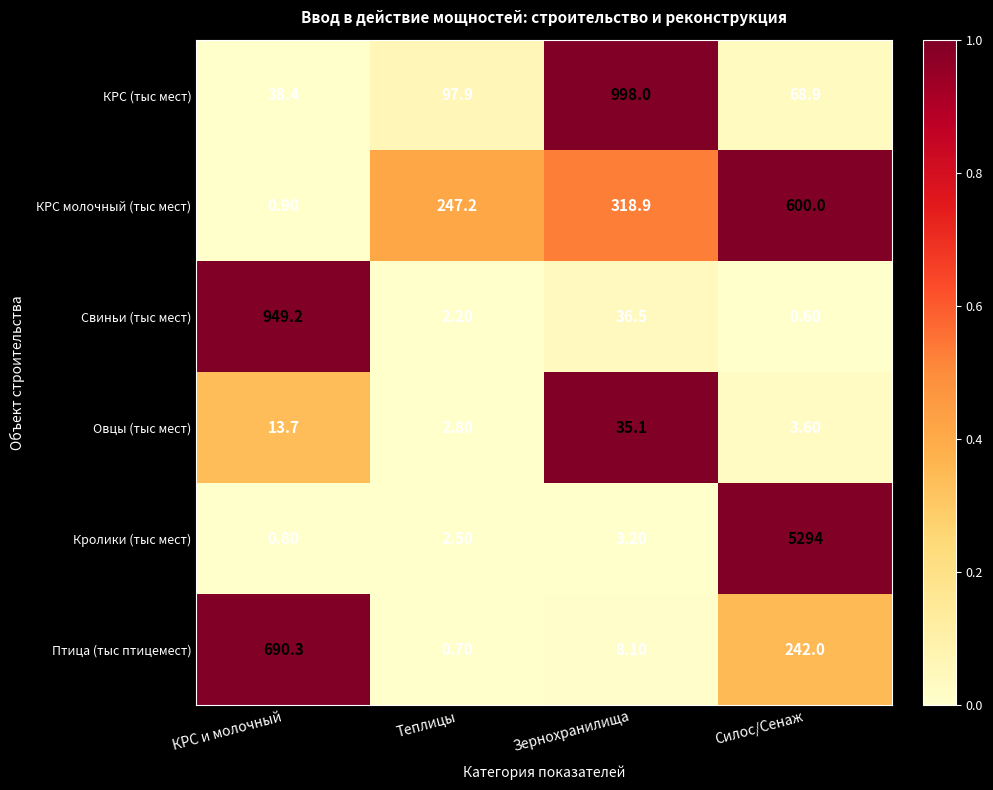

What is the spread (max minus min) of values at КРС и молочный?

948.4